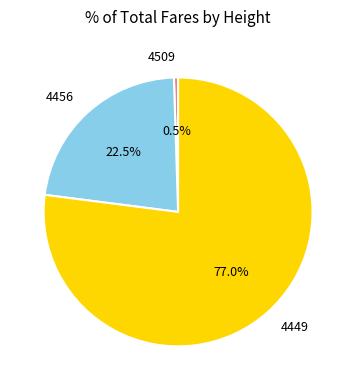

True or false: 4509 accounts for 13% of the total.

False